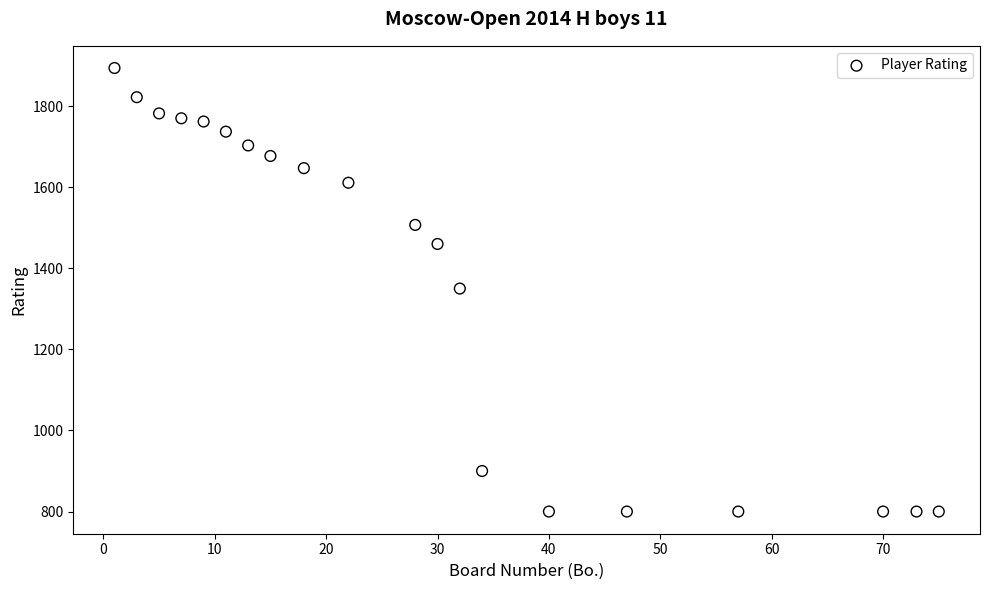

What is the range of Y values (max minus min)?

1094